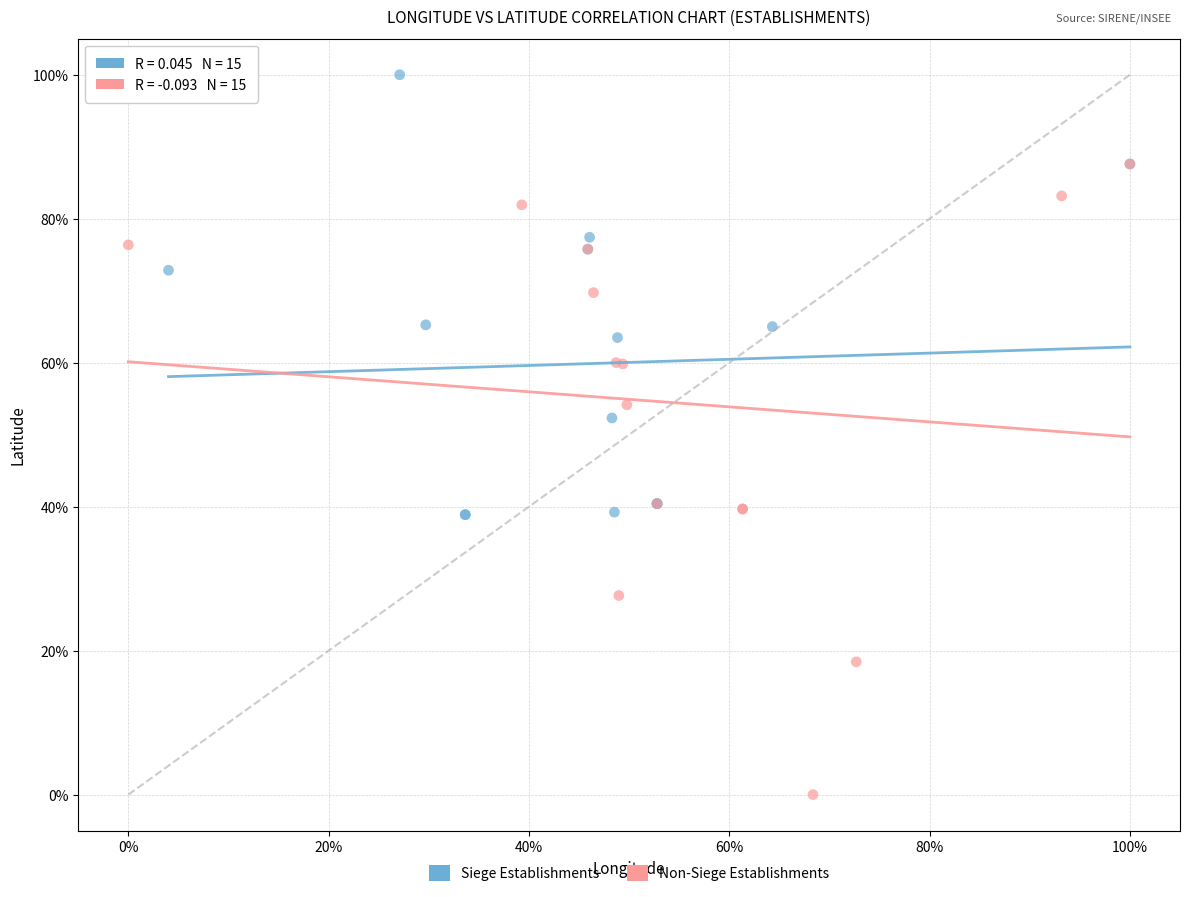

Which series contains the highest Y value?

Siege Establishments